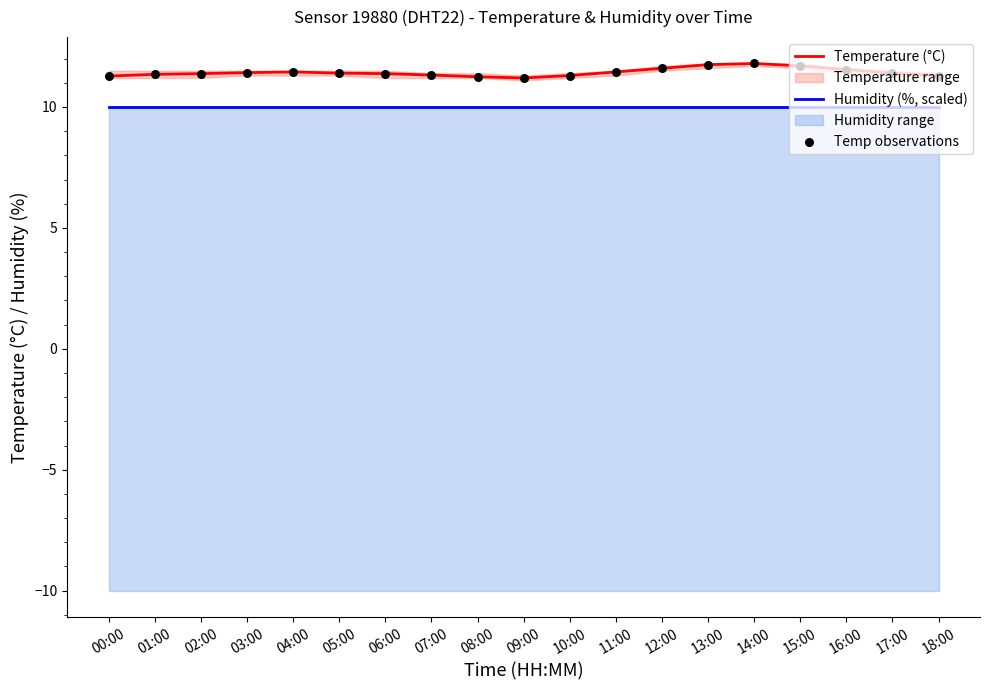

Which series reaches the maximum Y coordinate?

Temperature (°C)